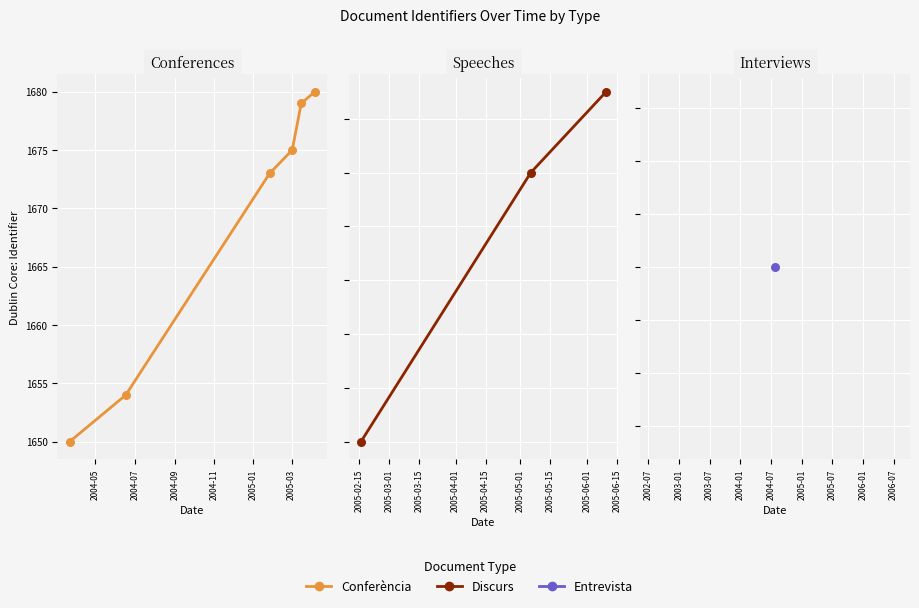

Is the value of Entrevista at 2005-03-02 greater than the value of Discurs at 2005-03-16?

No